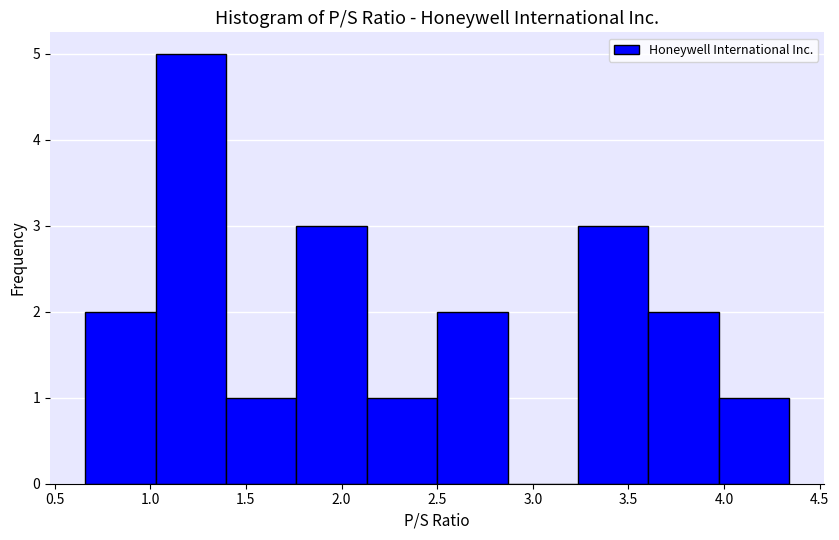

Reading left to right, list every bar in this chart as the range it spans on the x-axis followed by its height. Neither the bar edges nor the heights are printed on the chart, so give them approximately, as read against the axes.

0.65 to 1.05: 2
1.05 to 1.40: 5
1.40 to 1.75: 1
1.75 to 2.15: 3
2.15 to 2.50: 1
2.50 to 2.85: 2
2.85 to 3.25: 0
3.25 to 3.60: 3
3.60 to 3.95: 2
3.95 to 4.35: 1